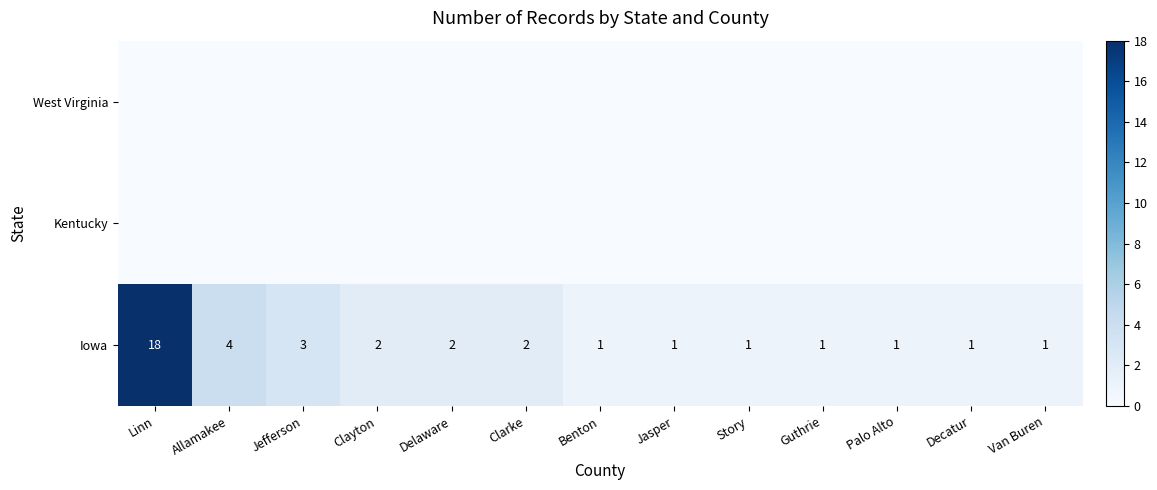

Where is Iowa nearest to the value 9?

Allamakee